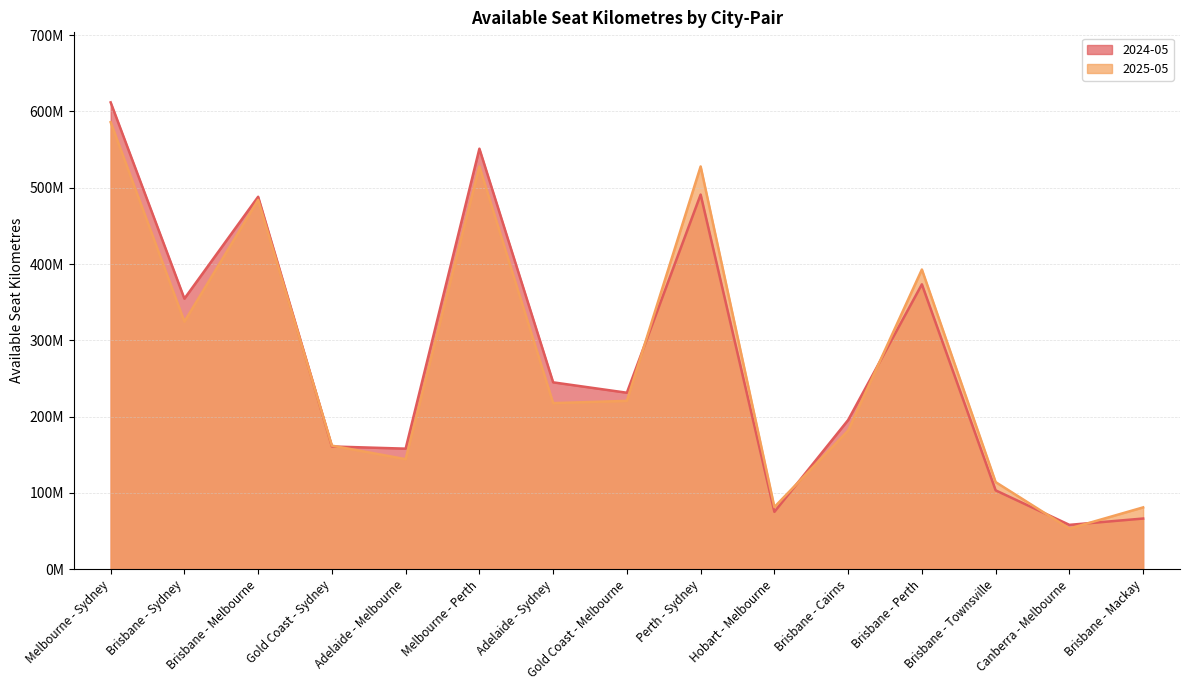

At which category does 2025-05 reach its first local peak?

Brisbane - Melbourne